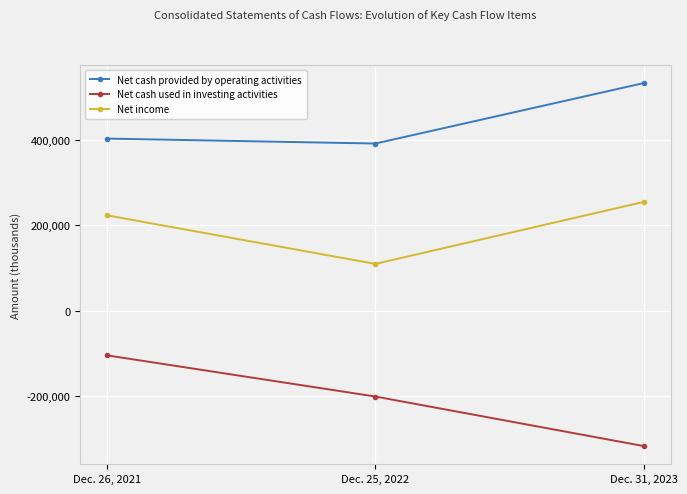

Which series has the largest range (max minus min)?

Net cash used in investing activities